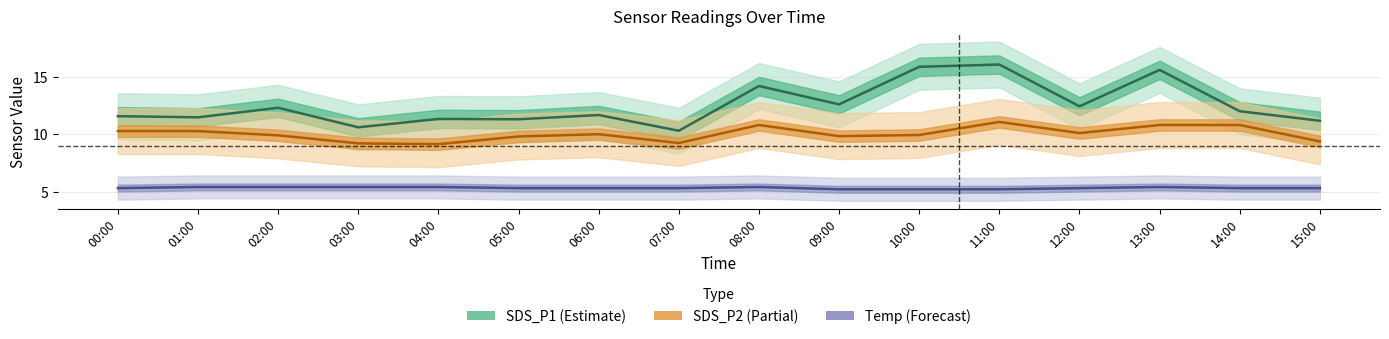

What position from the left is 10:00?

11